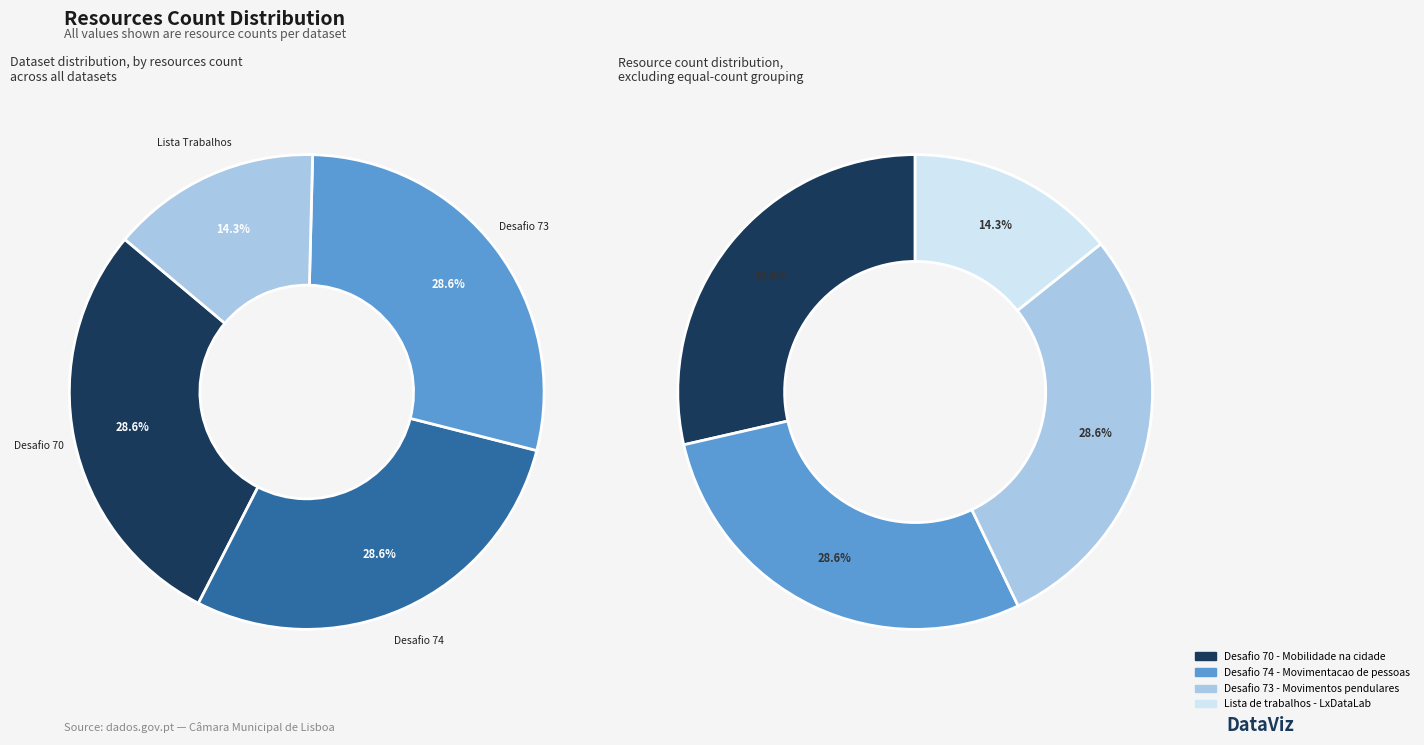

How many segments does this pie chart have?

4